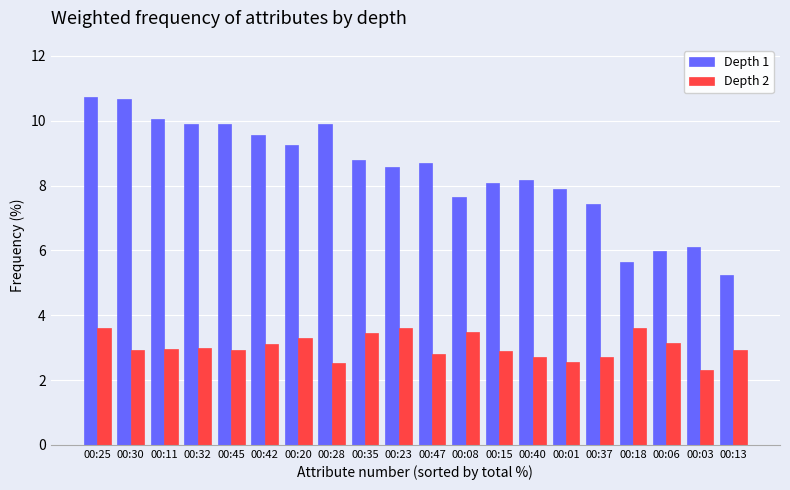

The Depth 1 series shows 13.3 at 00:42. True or false?

False